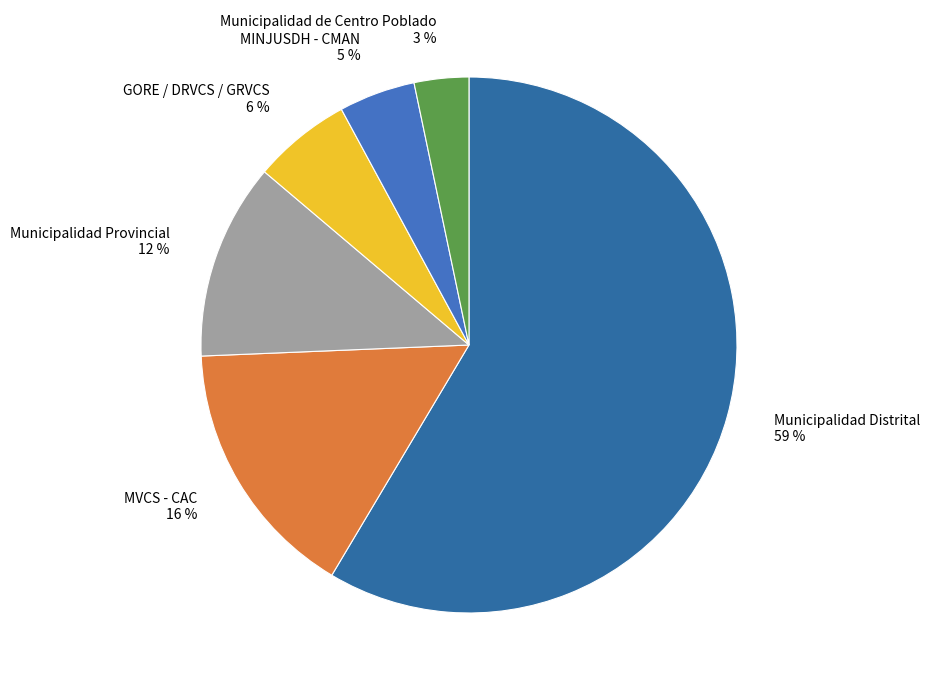

The MINJUSDH - CMAN slice represents 5% of the pie. True or false?

True